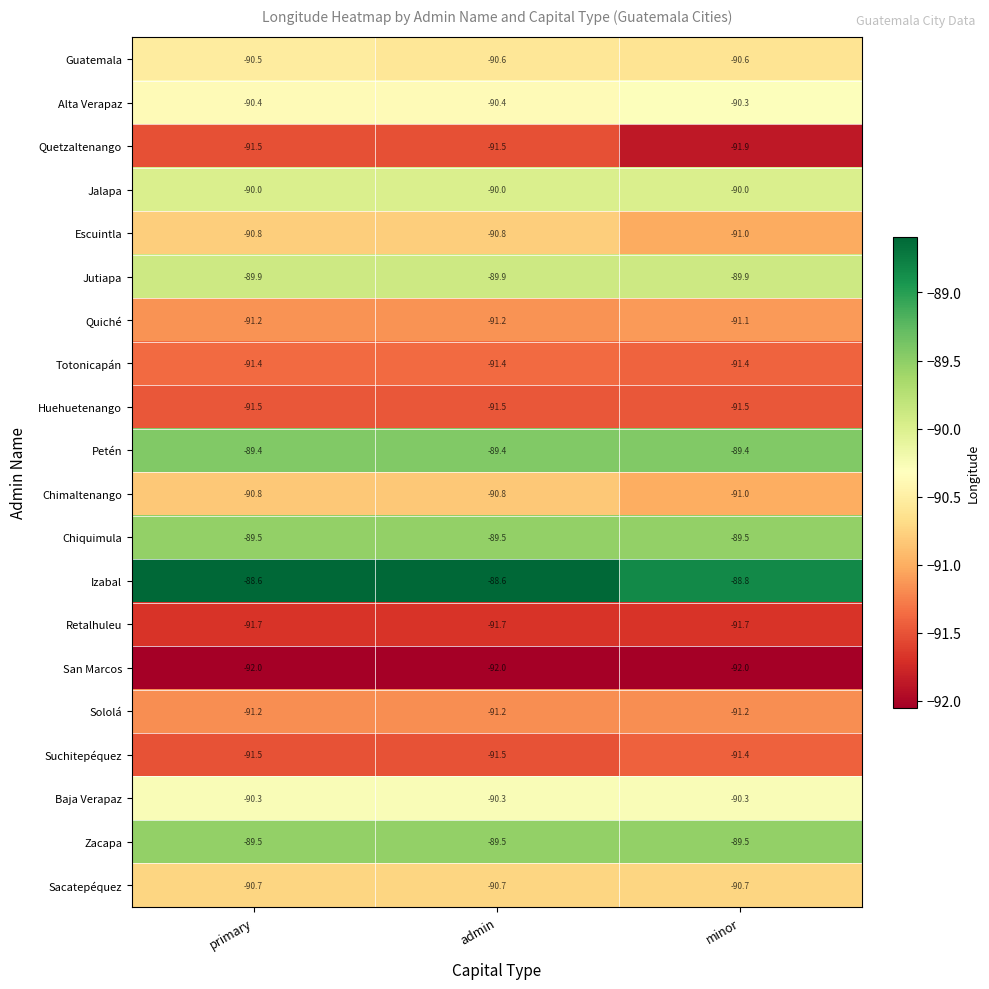

Which category has the lowest value in the Izabal series?

minor